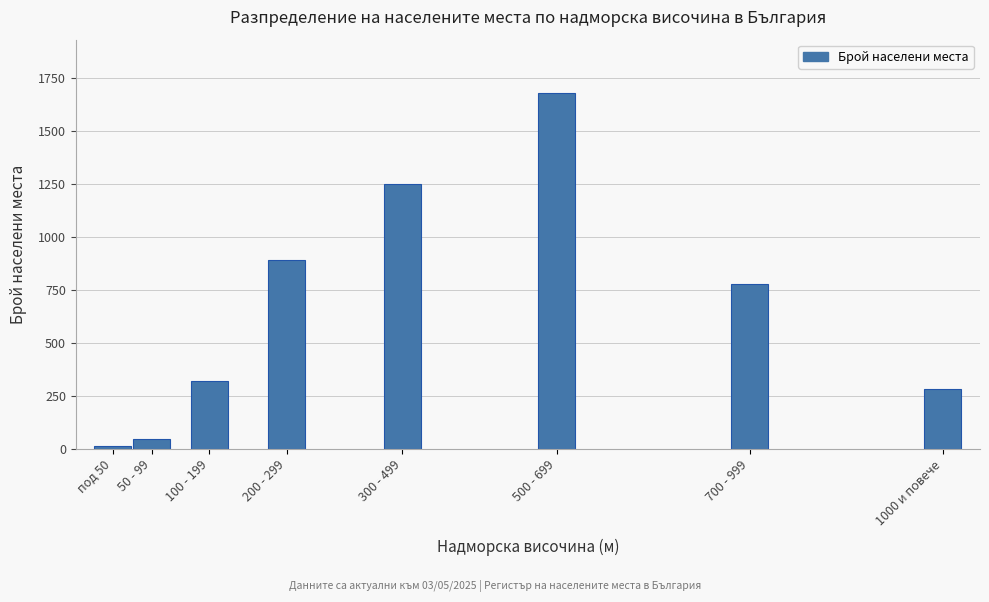

Reading left to right, what are all the values shown in this chart?

12	45	320	890	1250	1680	780	282